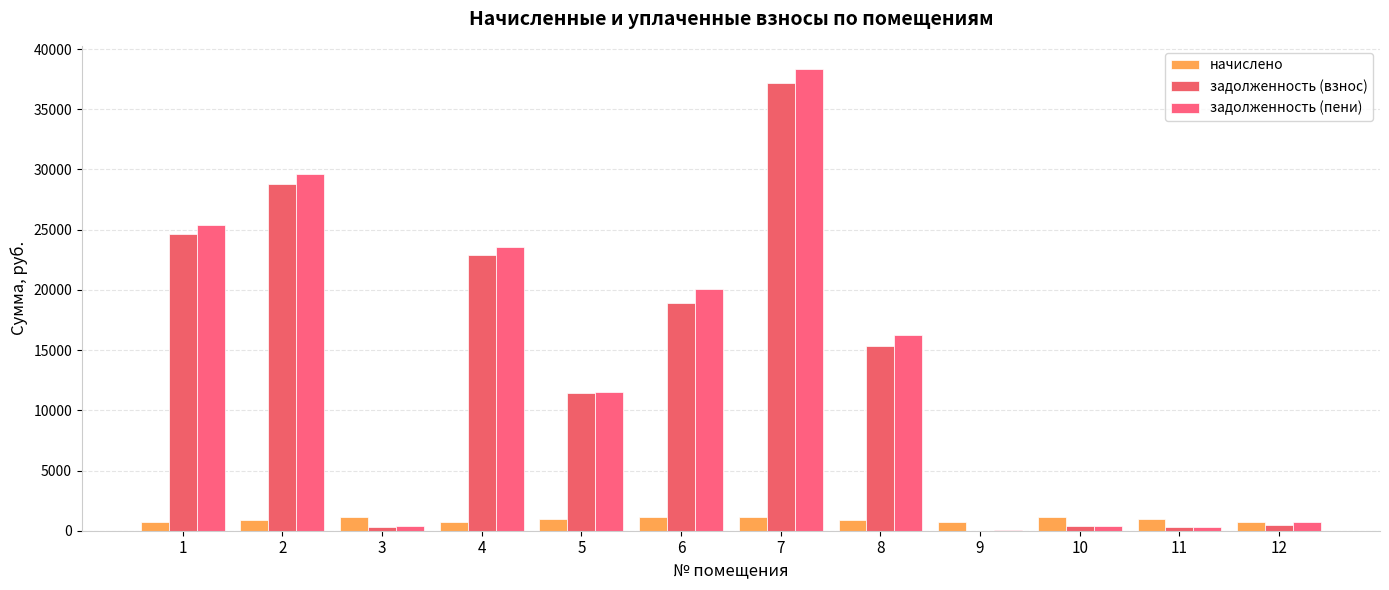

Which series changed the most between 8 and 9?

задолженность (пени)